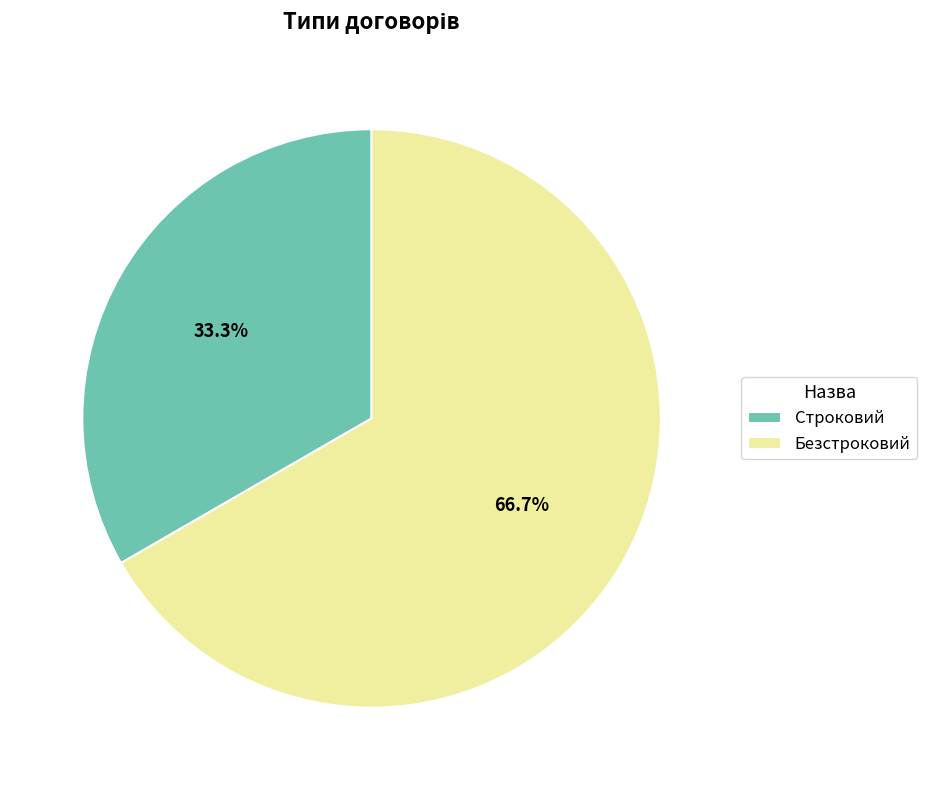

To the nearest percent, what is the combined percentage of Безстроковий and Строковий?

100%